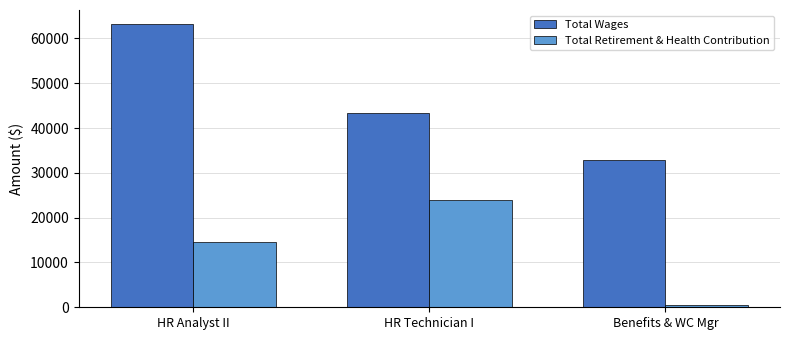

Where does the Total Wages series first go above 43455?

HR Analyst II